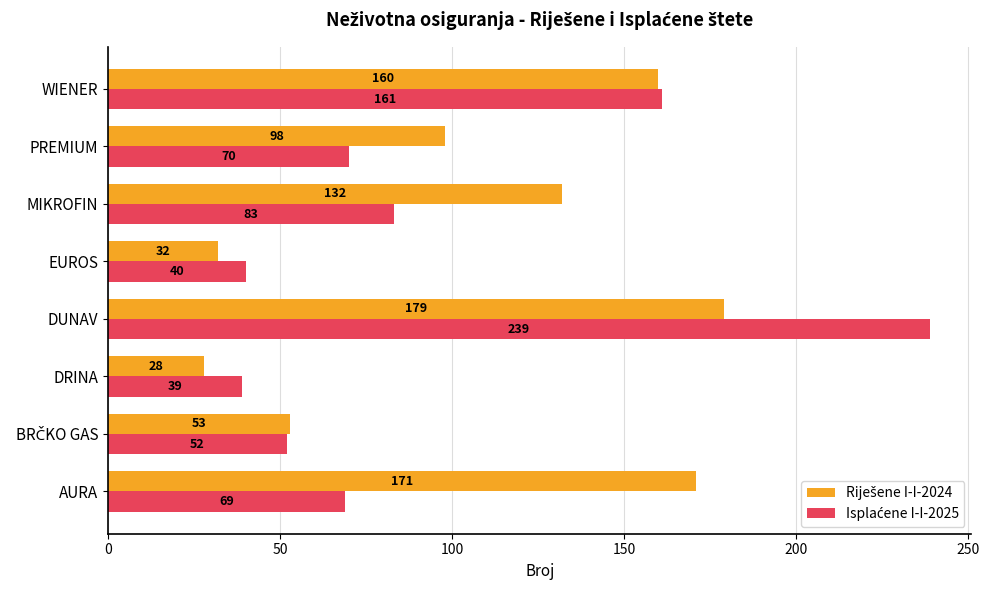

What is the smallest value displayed?

28